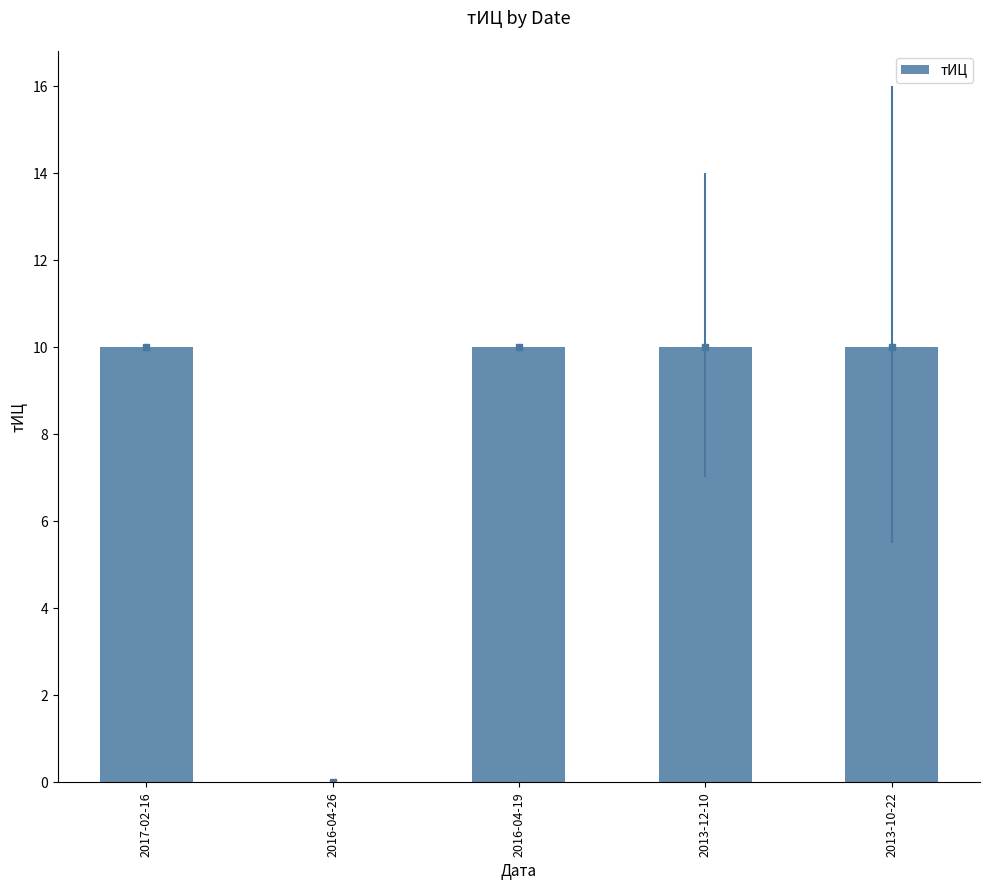

Approximately how many times larger is the value at 2017-02-16 compared to 2013-12-10?

1.0